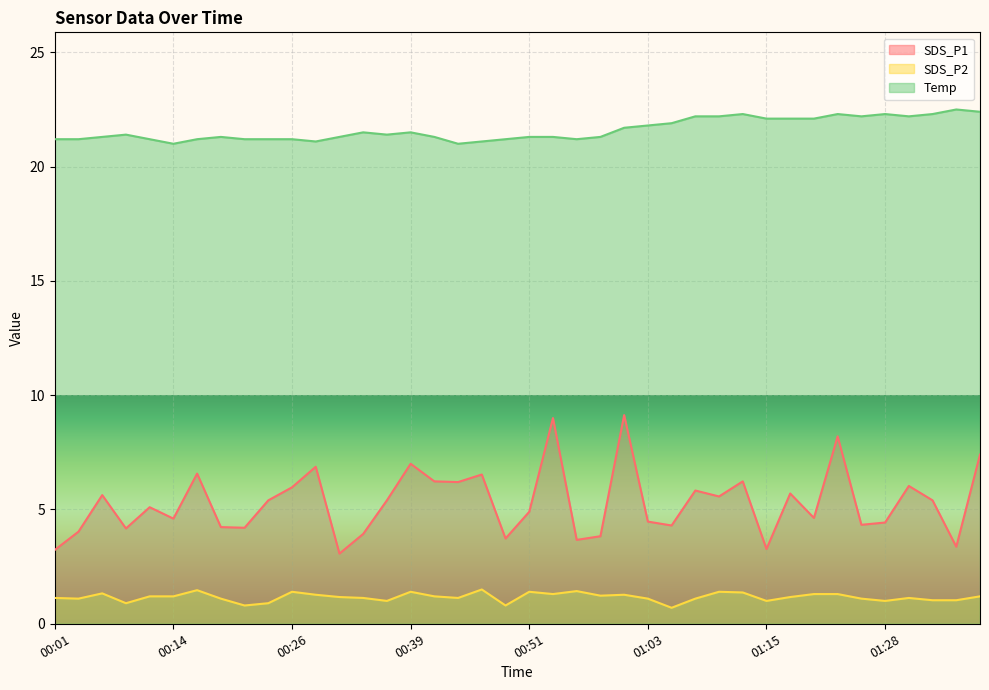

What is the difference between the maximum and minimum values in the SDS_P2 series?

0.8